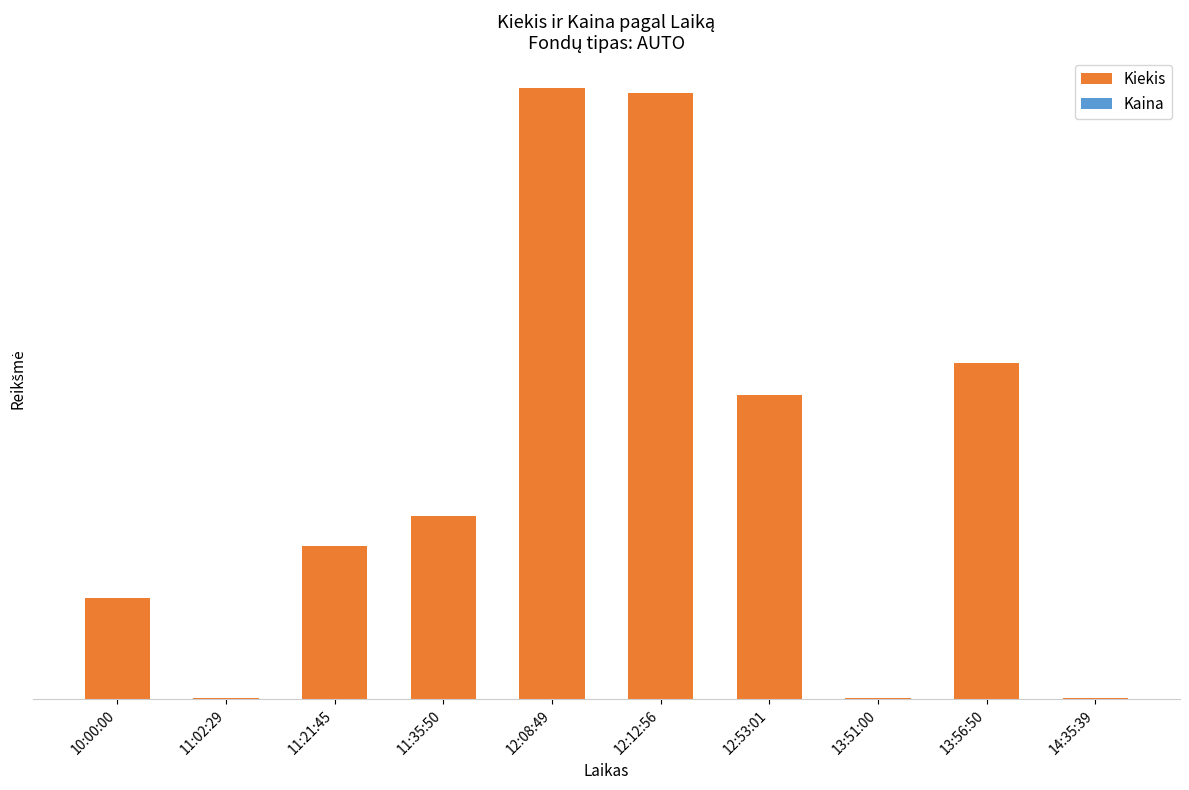

Which label corresponds to the smallest value in the chart?

11:35:50